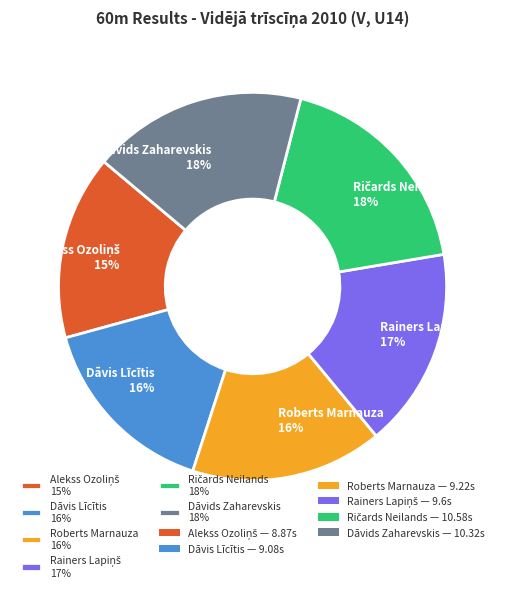

How many slices are in this pie chart?

6